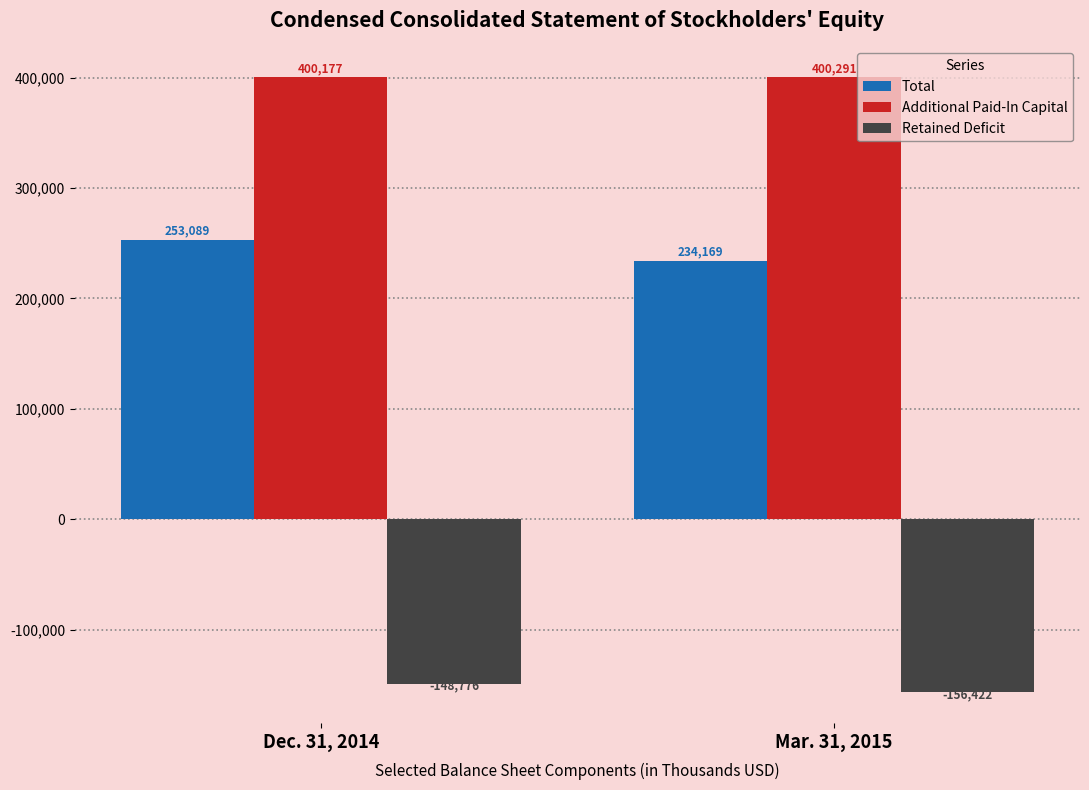

How many data points in Total are less than 253089?

1